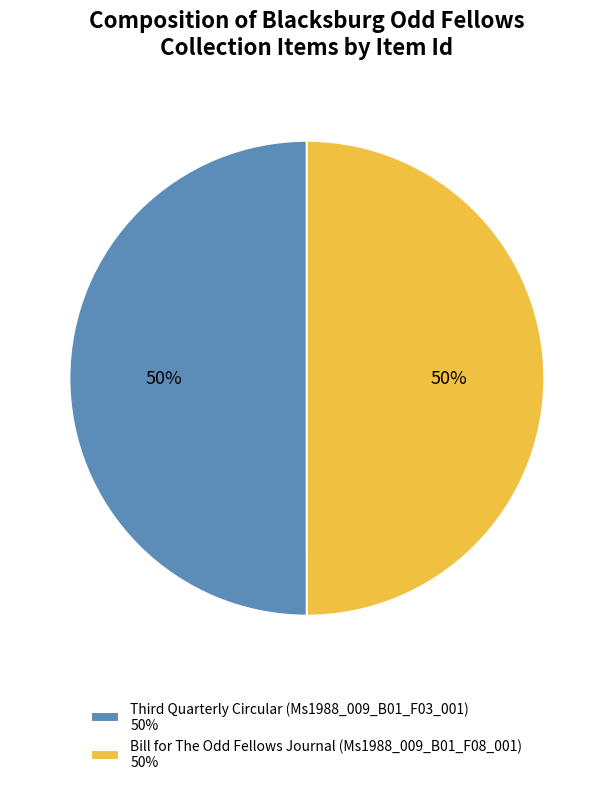

What percentage is the Bill for The Odd Fellows Journal (Ms1988_009_B01_F08_001) slice, to the nearest percent?

50%